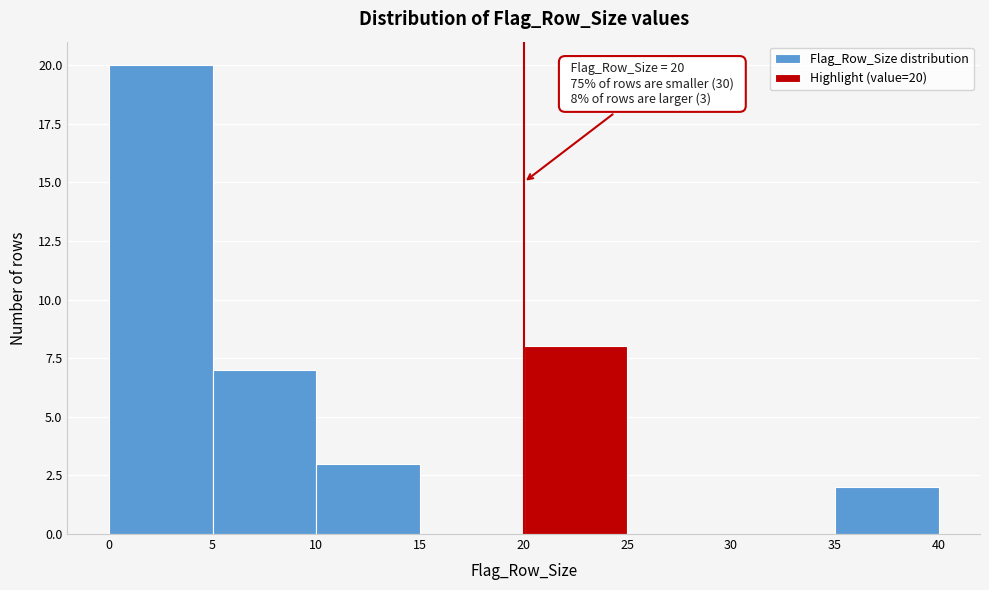

Over which range of the x-axis is the bar tallest?

0 to 5